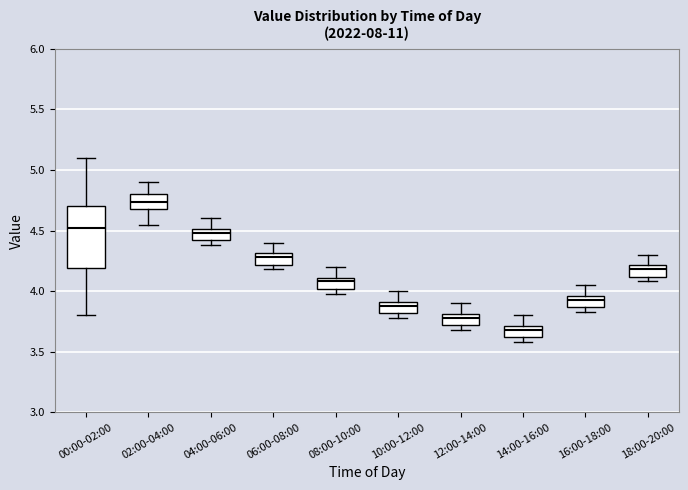

Comparing the boxes themselves (not the whiskers), which one is the tallest?

00:00-02:00